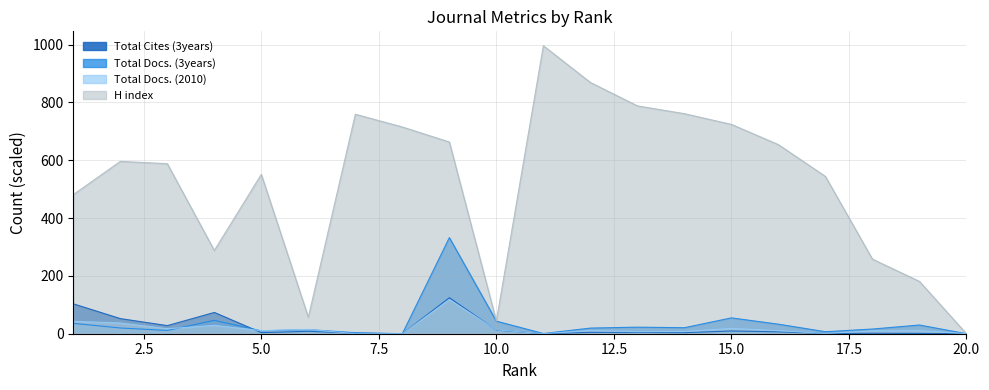

Between 6 and 7, which series saw the biggest shift?

H index